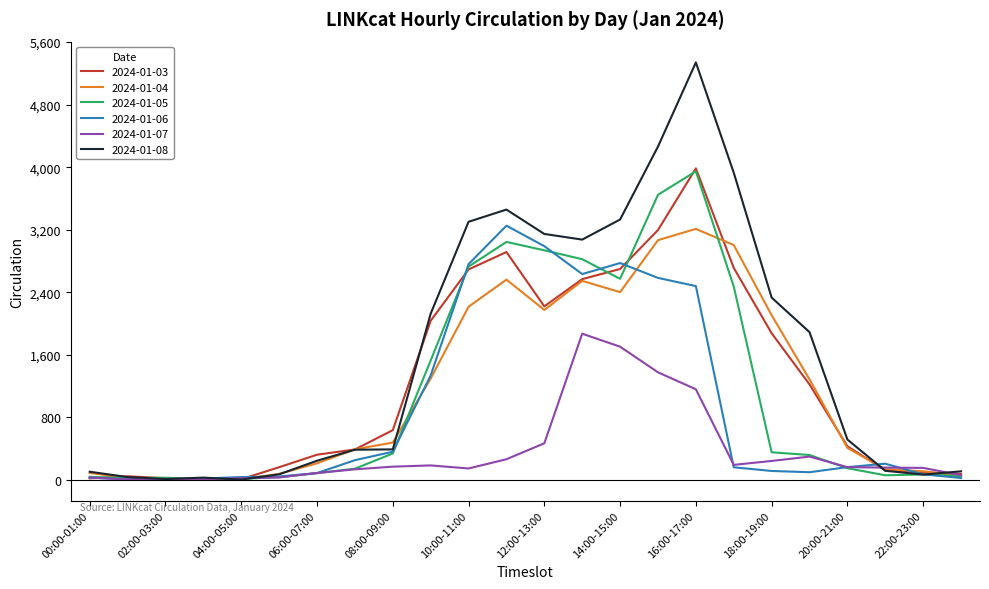

Which series has the largest total across all categories?

2024-01-08